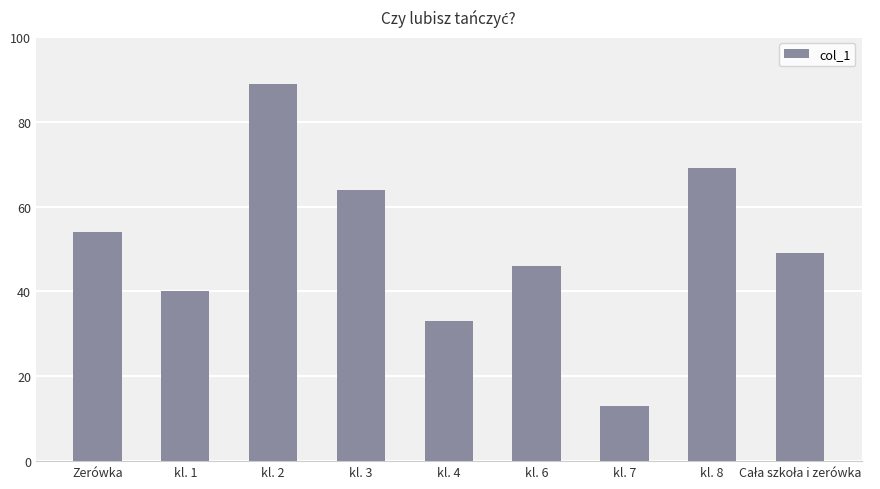

How many values are below 49?

4